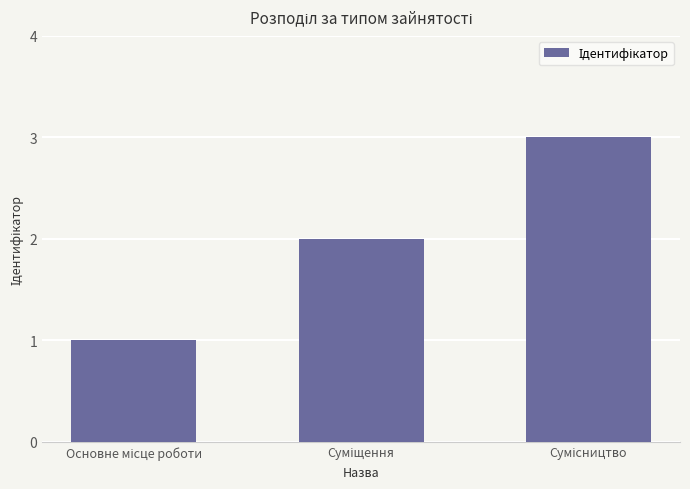

What is the sum of all values?

6